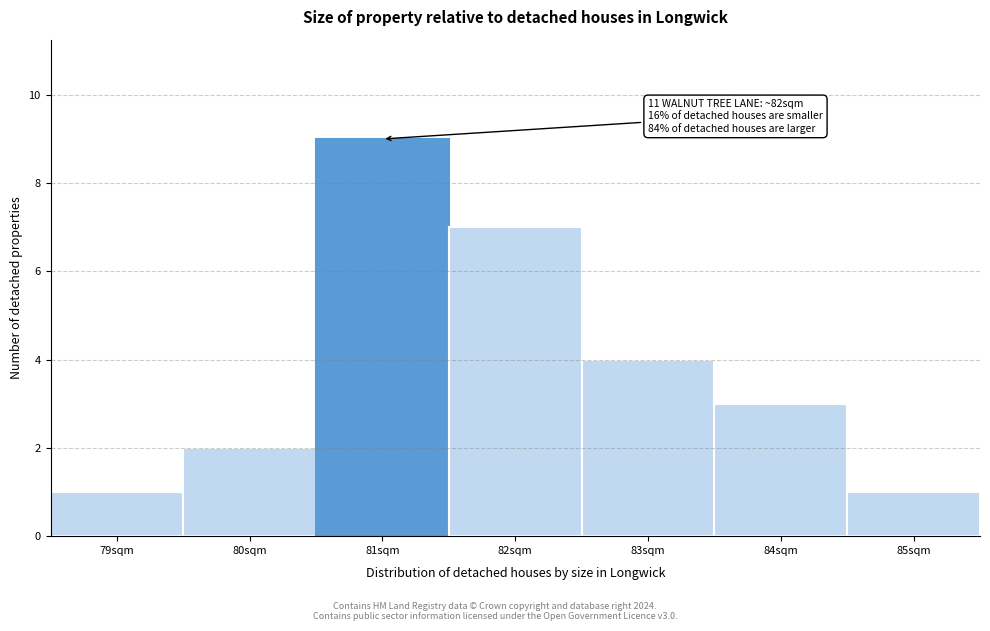

Reading left to right, extract all data points from this chart.

79sqm=1	80sqm=2	81sqm=9	82sqm=7	83sqm=4	84sqm=3	85sqm=1